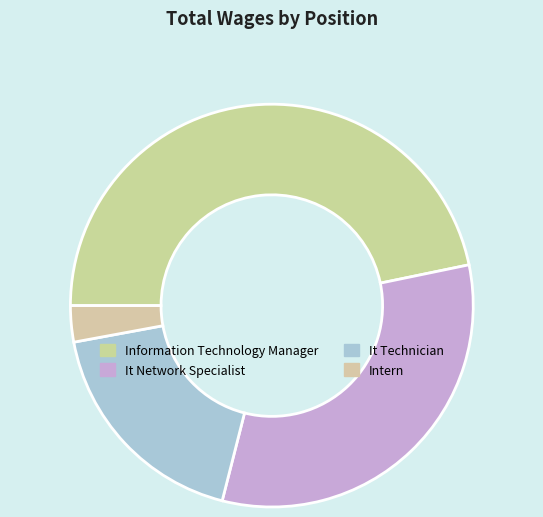

To the nearest percent, what is the average slice percentage?

25%